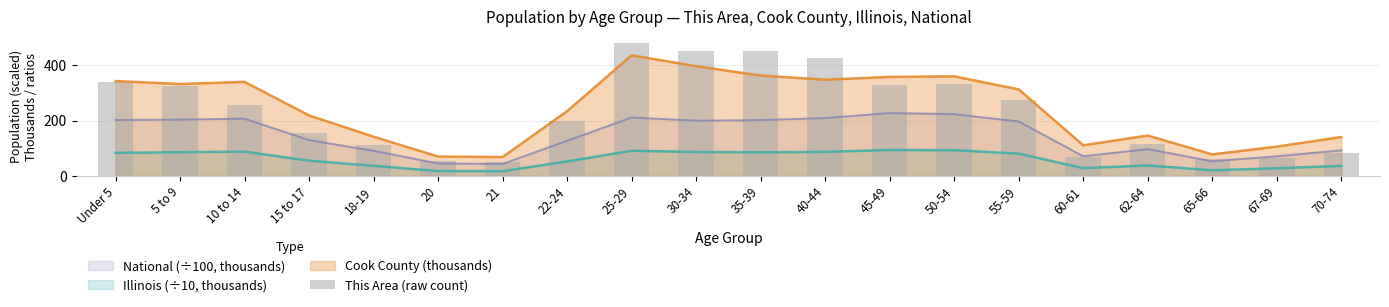

What position from the left is 22-24?

8